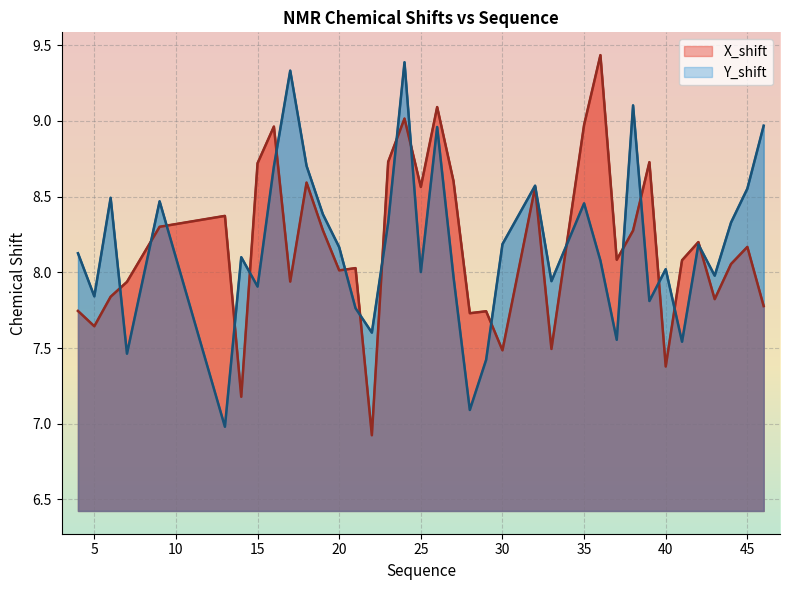

How many series are shown in this chart?

2